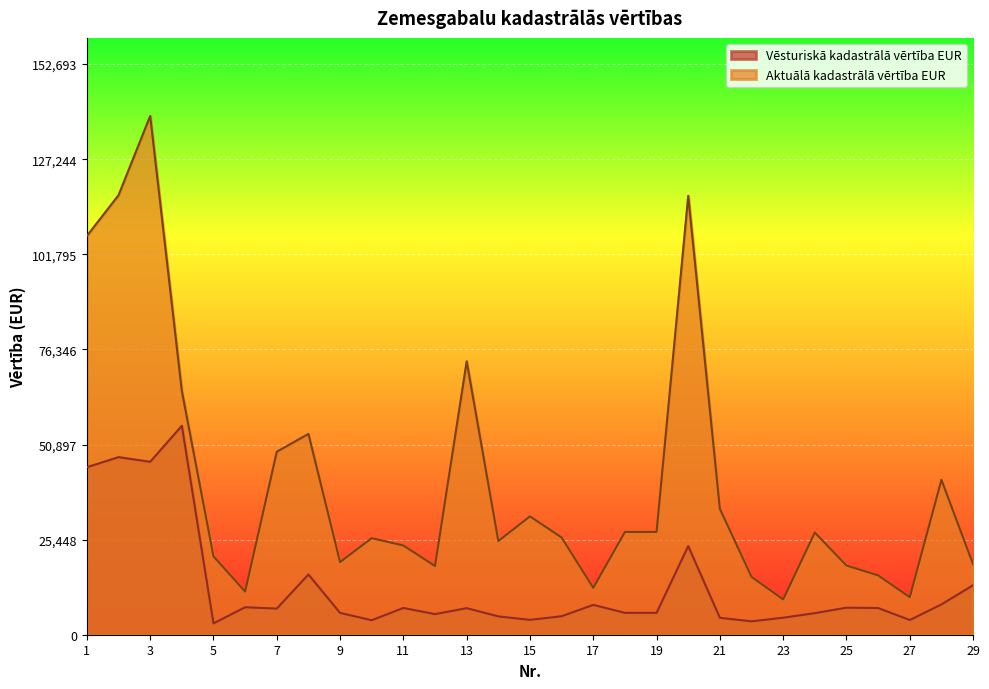

The value of Vēsturiskā kadastrālā vērtība EUR at 28 is 8107.5. True or false?

True